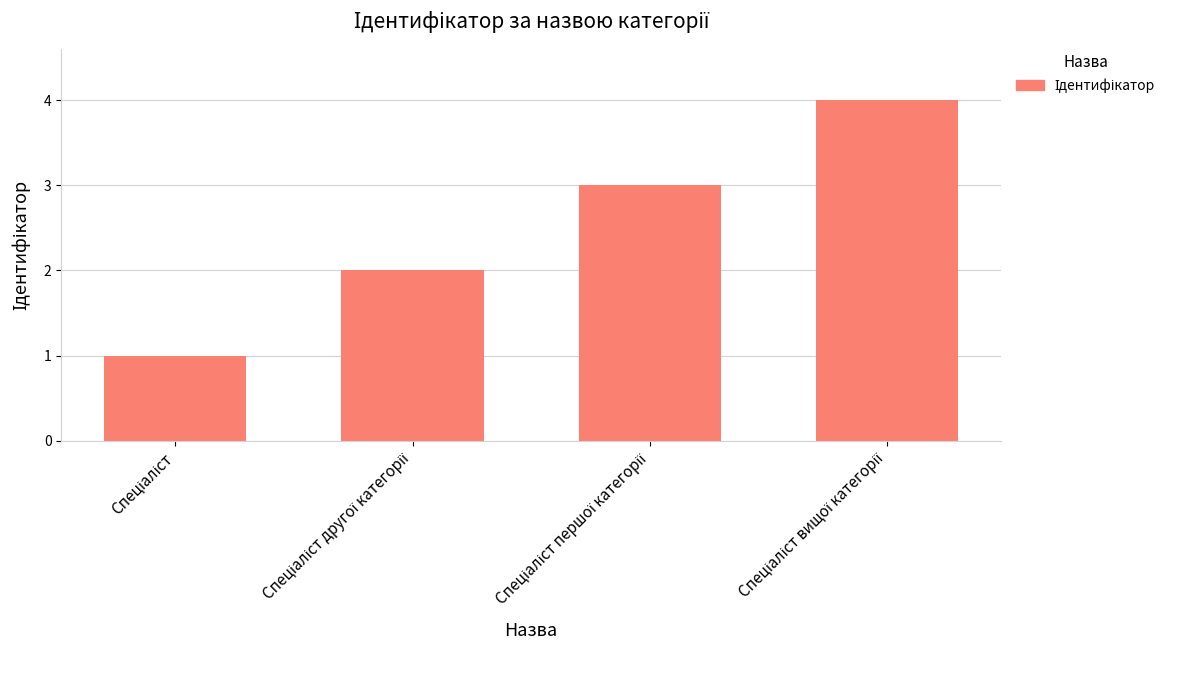

What is the greatest value displayed?

4